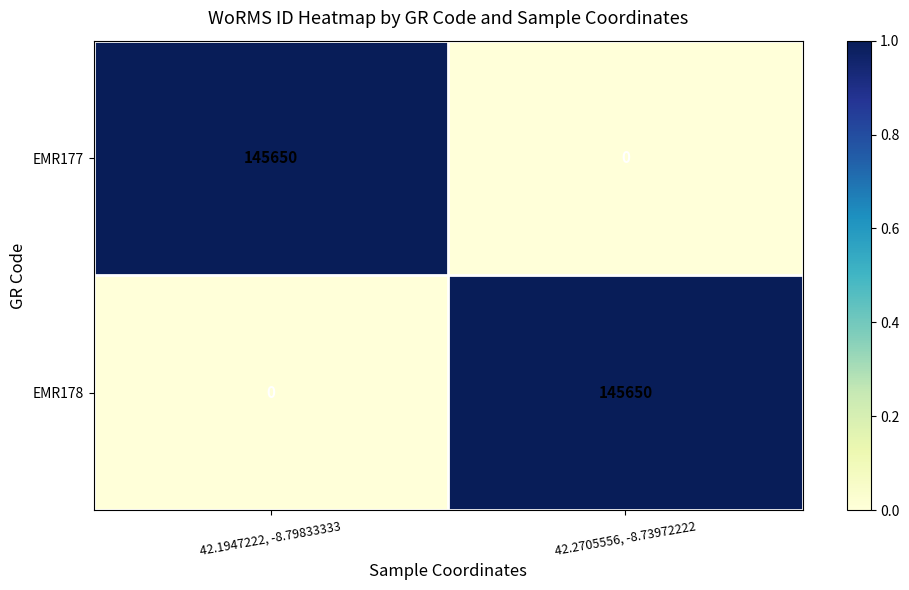

At how many categories does at least one series exceed 0?

2